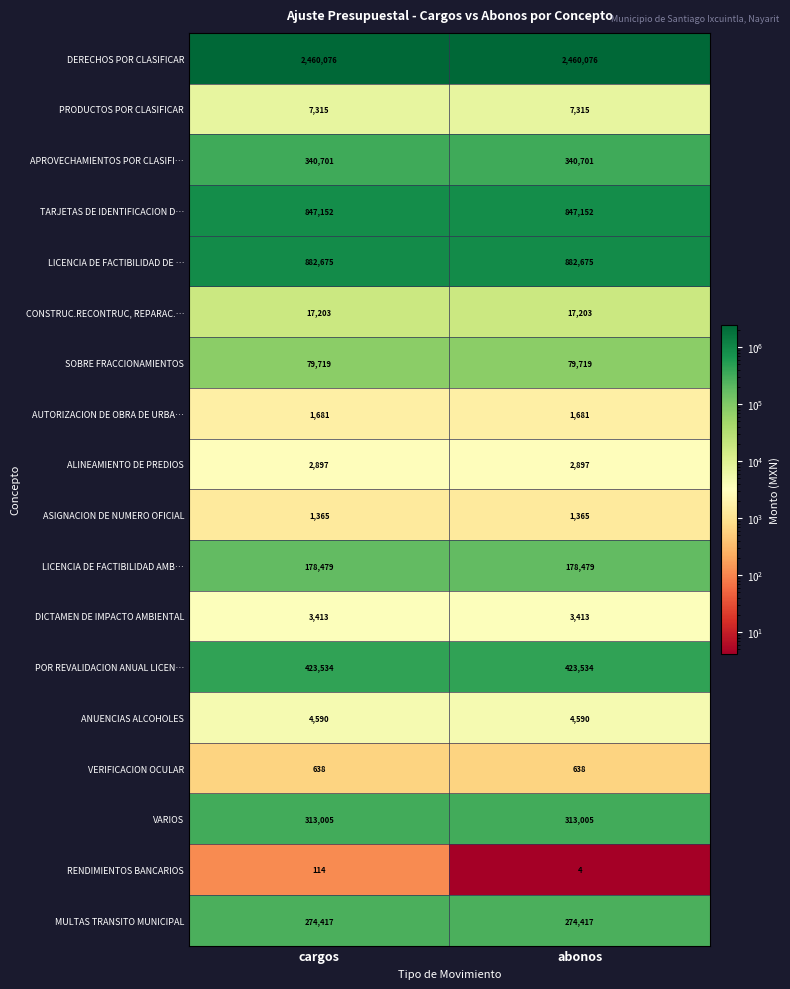

What is the difference between the highest and lowest values at abonos?

2460072